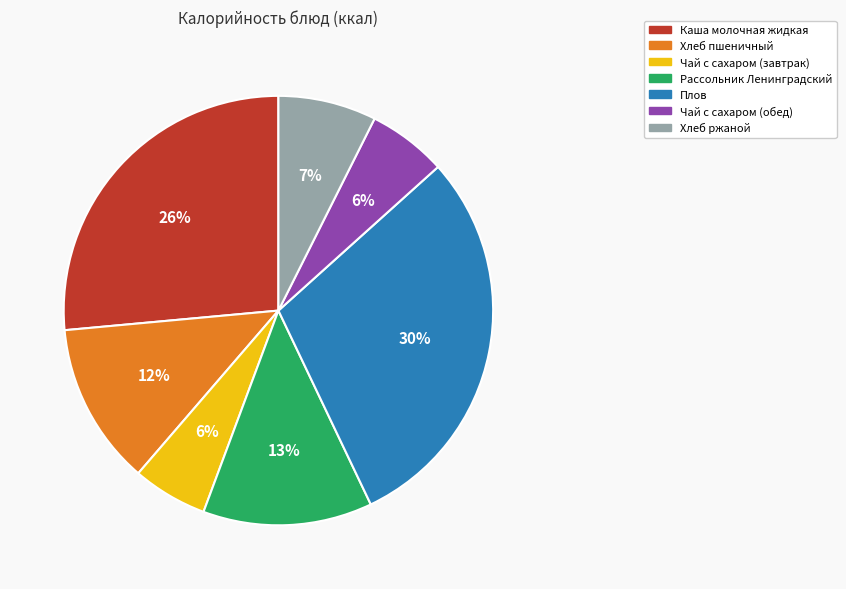

To the nearest percent, what is the difference between the largest and smallest slice percentages?

24%